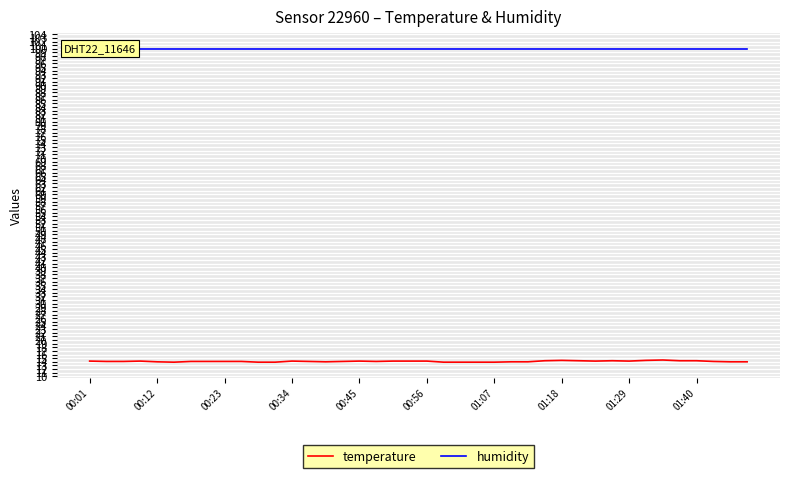

Is this an area chart (filled region under the line)?

No